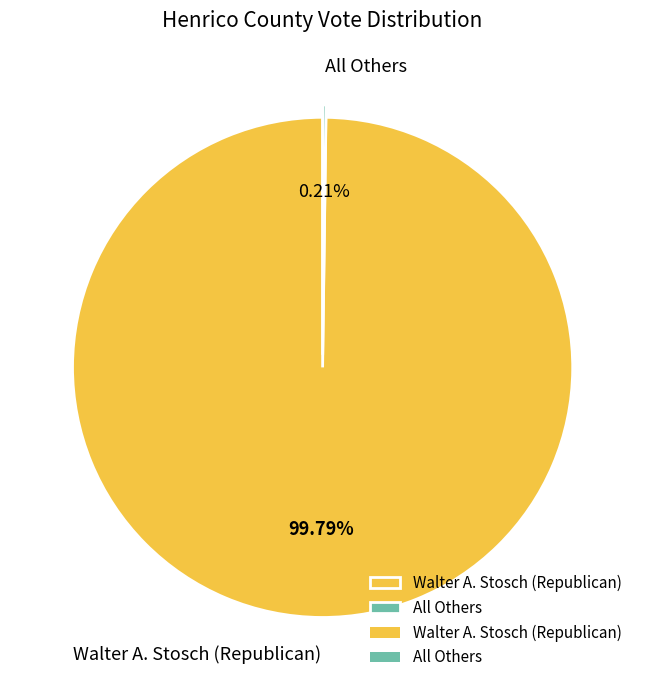

Which slice is the largest?

Walter A. Stosch (Republican)